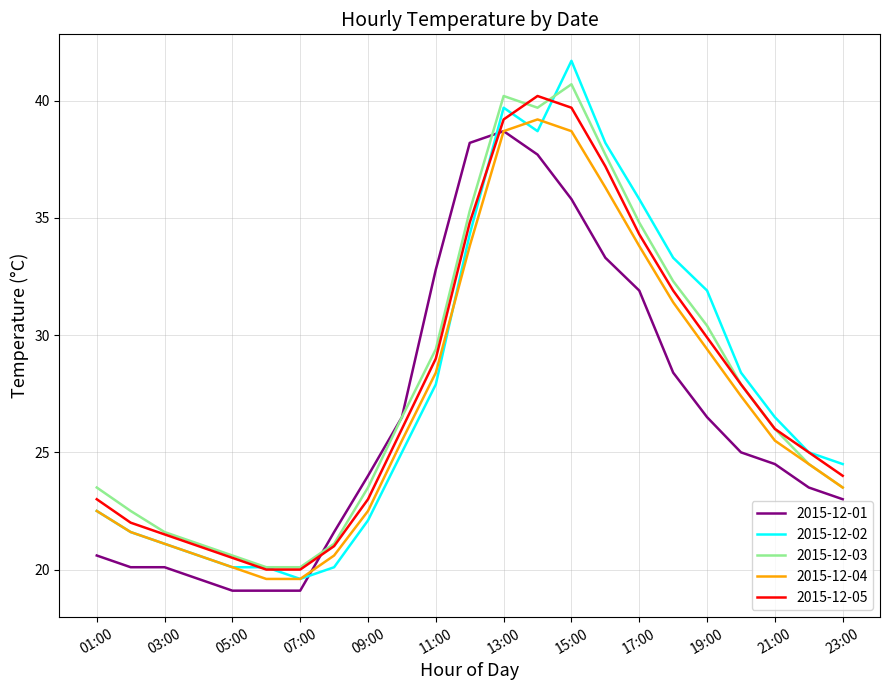

How many times do 2015-12-01 and 2015-12-02 cross each other?

2